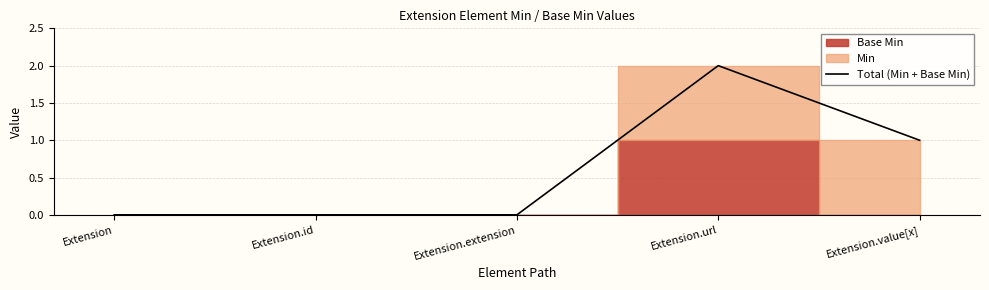

How many values are above zero?

2